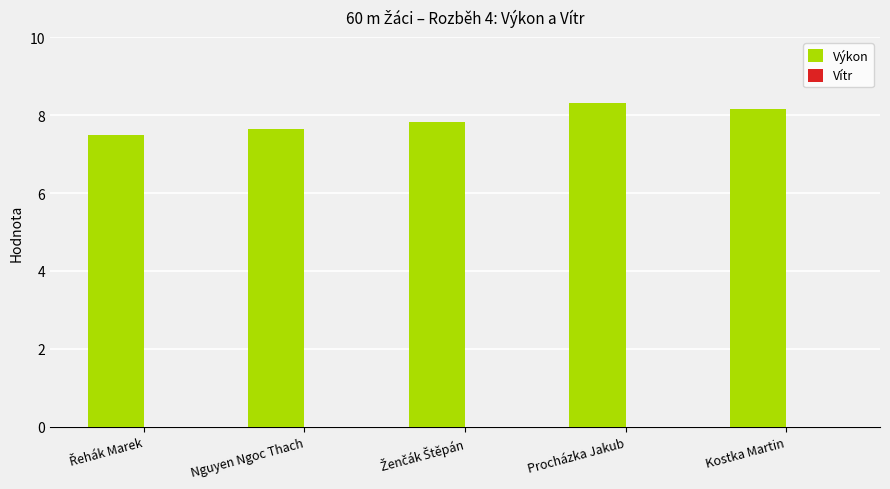

What is the difference between the maximum and minimum values?

0.8